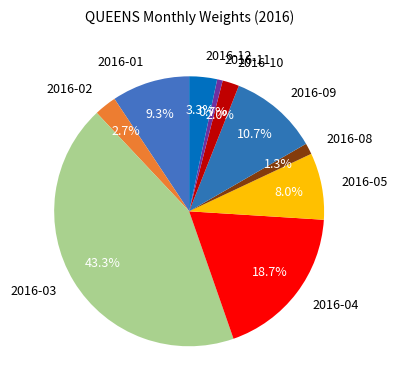

What is the largest slice in the pie chart?

2016-03